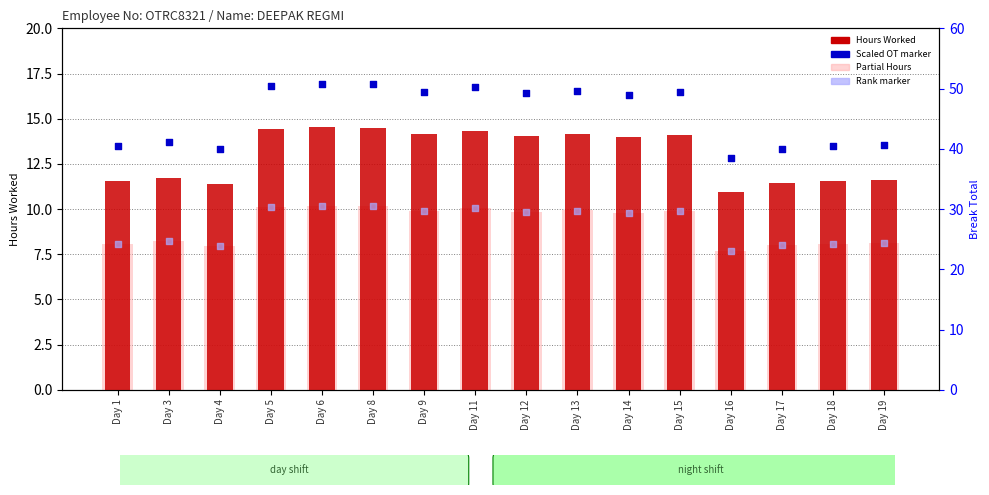

Which series contains the lowest Y value?

Partial Hours